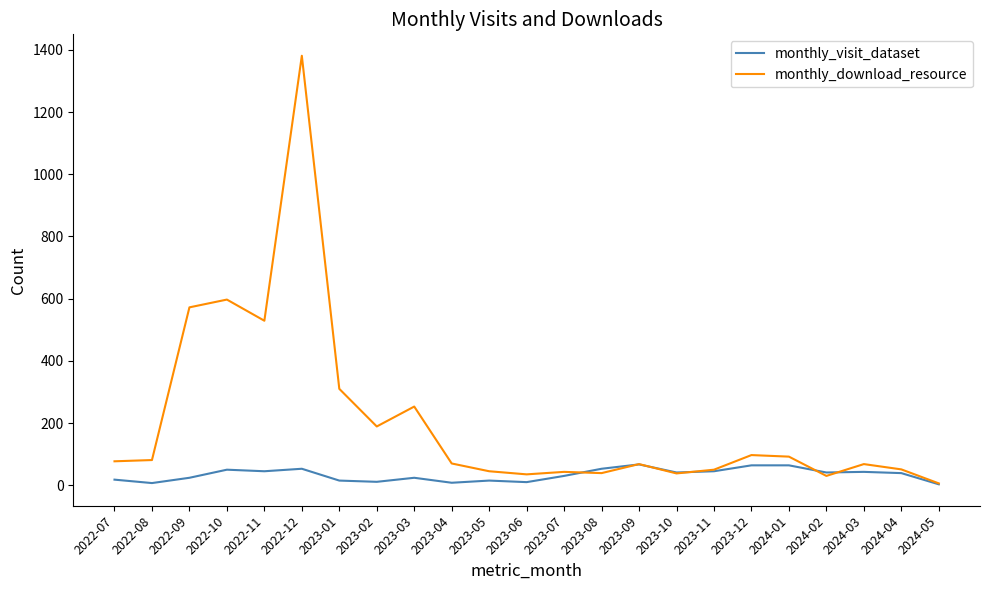

The monthly_visit_dataset series shows 67 at 2023-09. True or false?

True